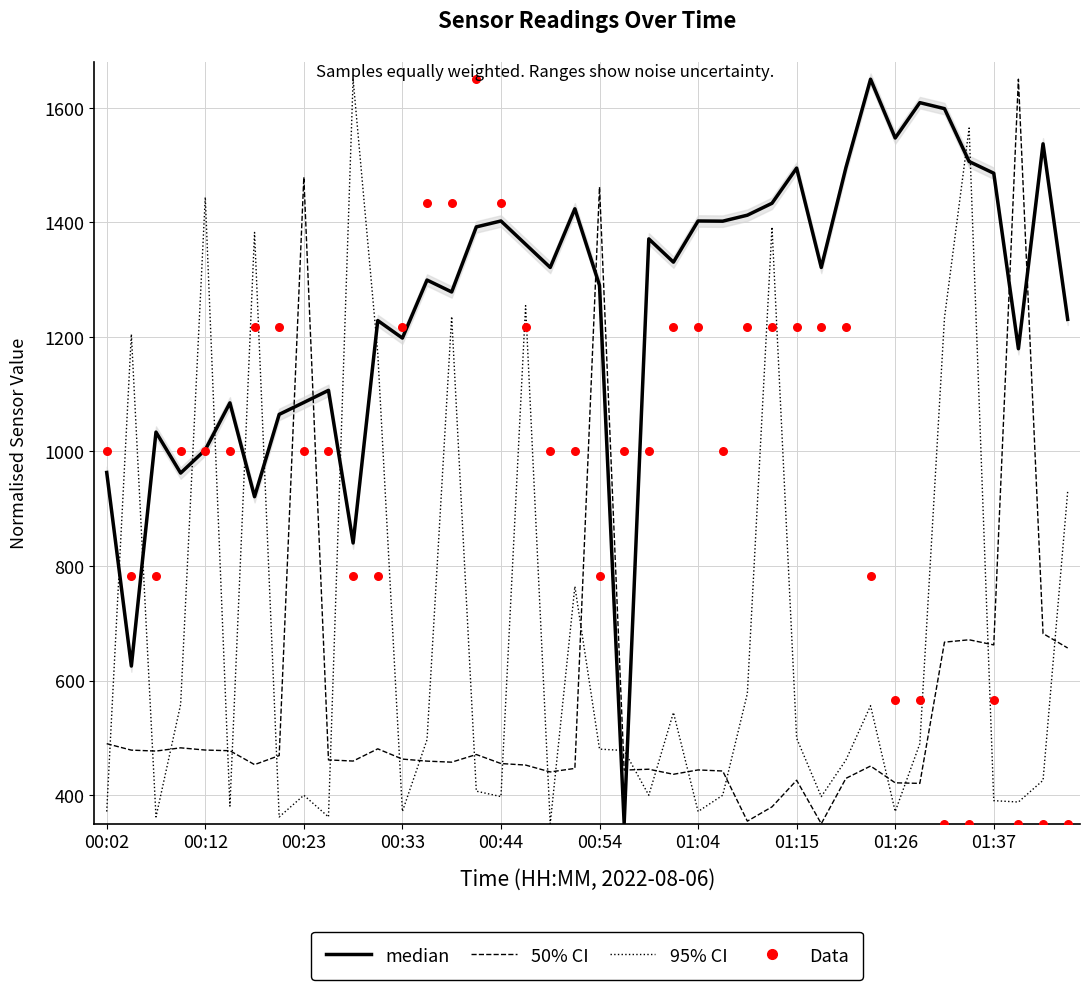

What are all the series names shown in the legend?

95% CI, 50% CI, median, Data